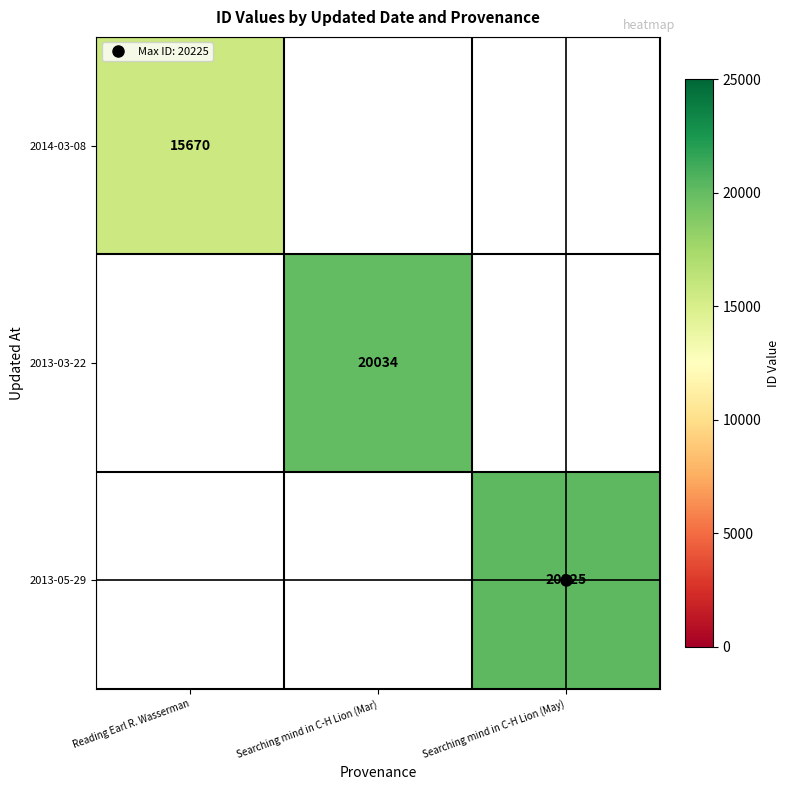

Count the number of data series in this chart.

3